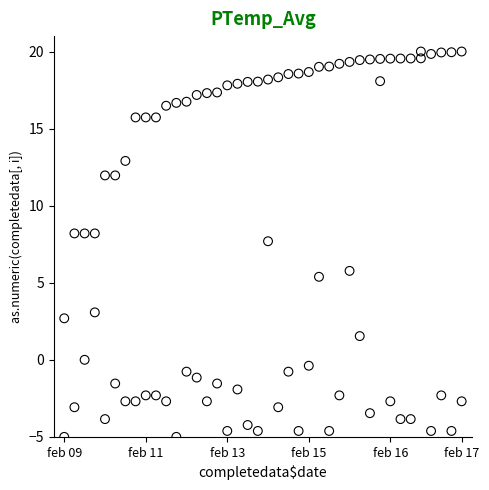

Across all series, what Y value is closest to 7?

7.7